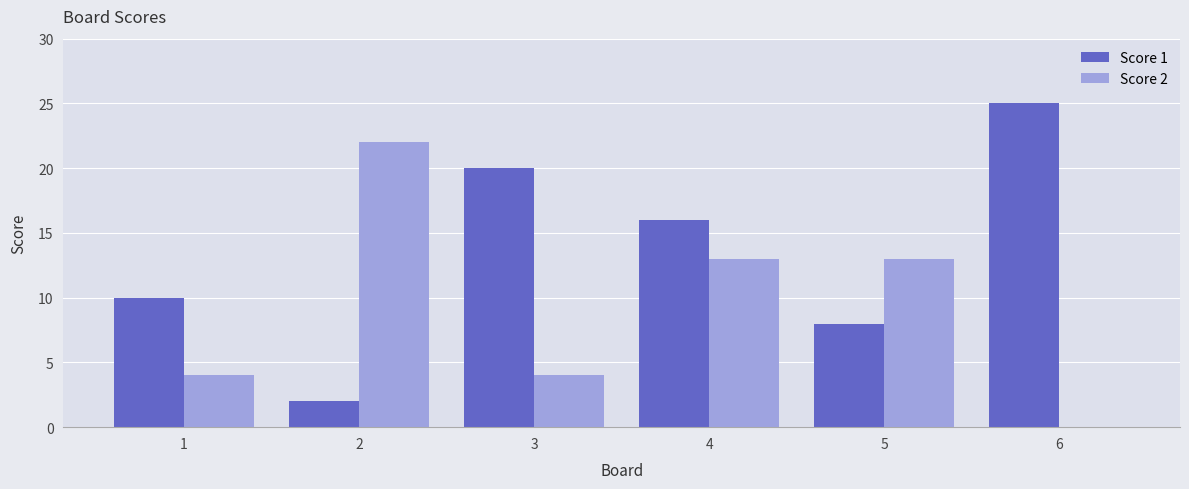

At which category is the sum across all series the highest?

4